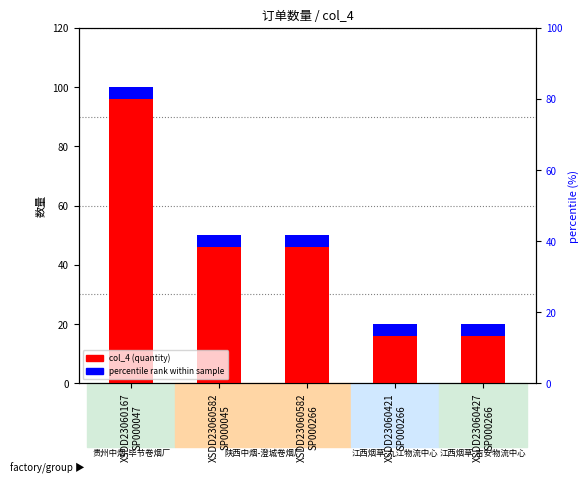

The col_4 (quantity) series shows 151 at XSDD23060167
SP000047. True or false?

False